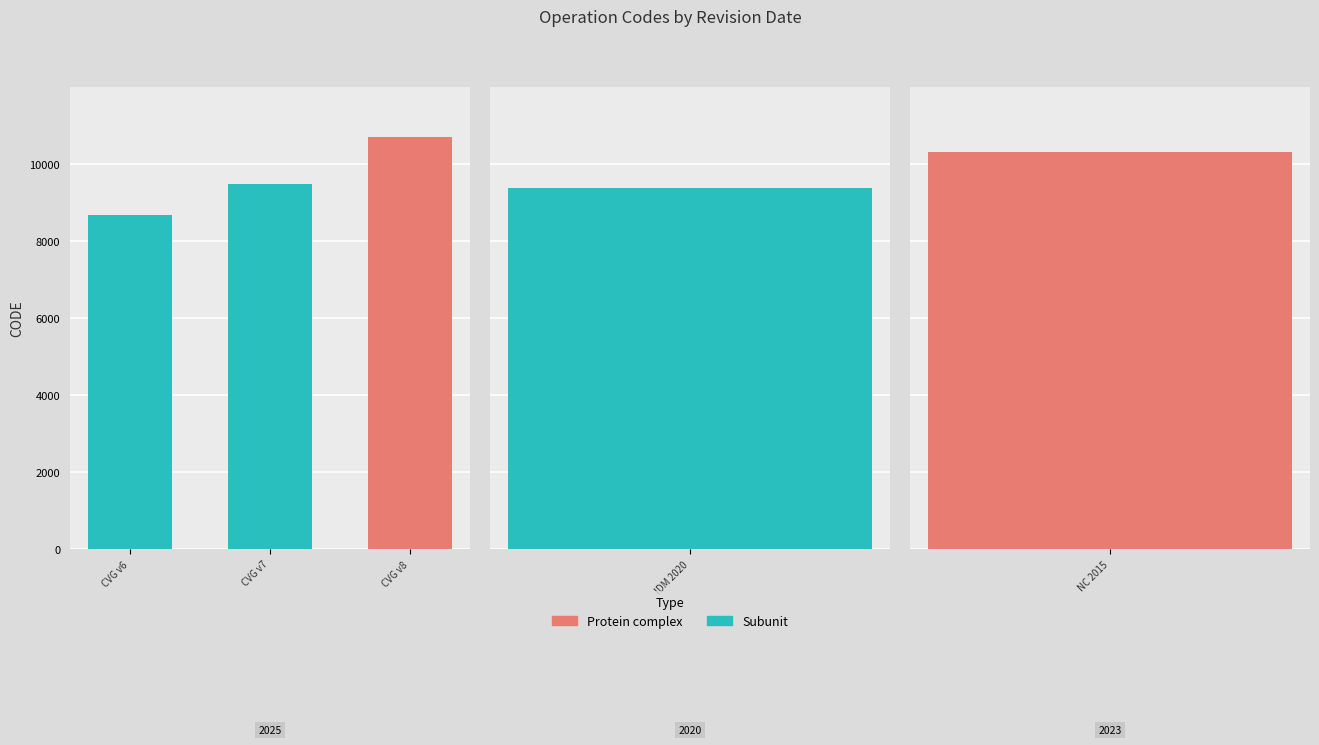

Reading left to right, transcribe all the data shown in this chart.

8676	9483	10707	9375	10323